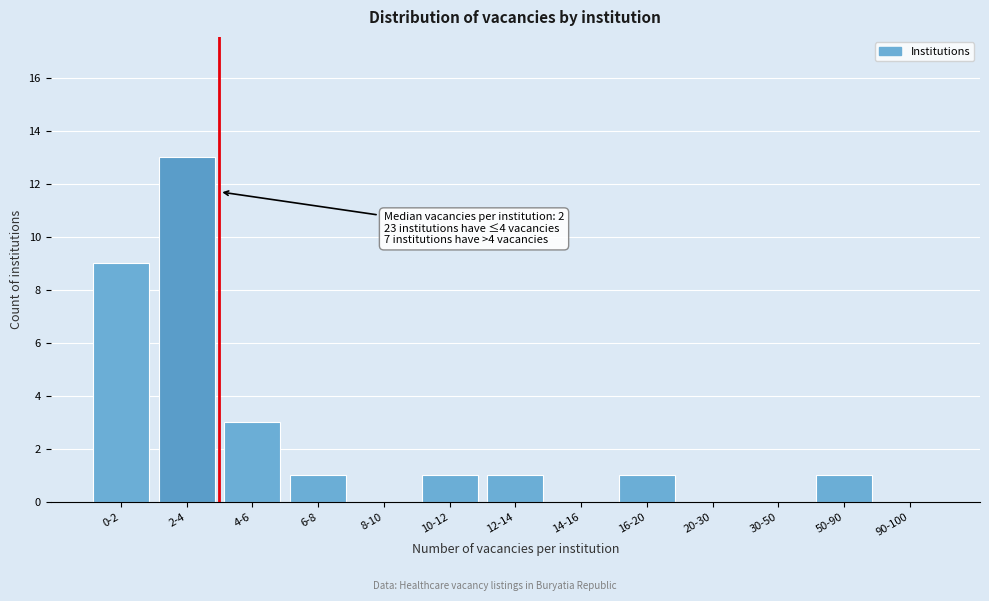

Reading left to right, transcribe all the data shown in this chart.

0-2=9	2-4=13	4-6=3	6-8=1	8-10=0	10-12=1	12-14=1	14-16=0	16-20=1	20-30=0	30-50=0	50-90=1	90-100=0